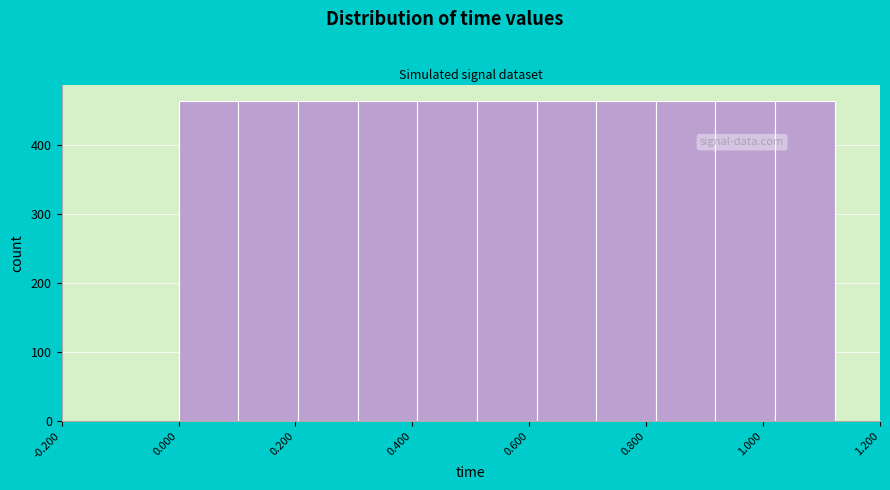

Reading left to right, transcribe this chart: for each bar, give the range it covers on the x-axis and its height. Neither the bar edges nor the heights are printed on the chart, so give them approximately, as read against the axes.

0.00 to 0.10: 460
0.10 to 0.20: 460
0.20 to 0.30: 460
0.30 to 0.40: 460
0.40 to 0.52: 460
0.52 to 0.62: 460
0.62 to 0.72: 460
0.72 to 0.82: 460
0.82 to 0.92: 460
0.92 to 1.02: 460
1.02 to 1.12: 460